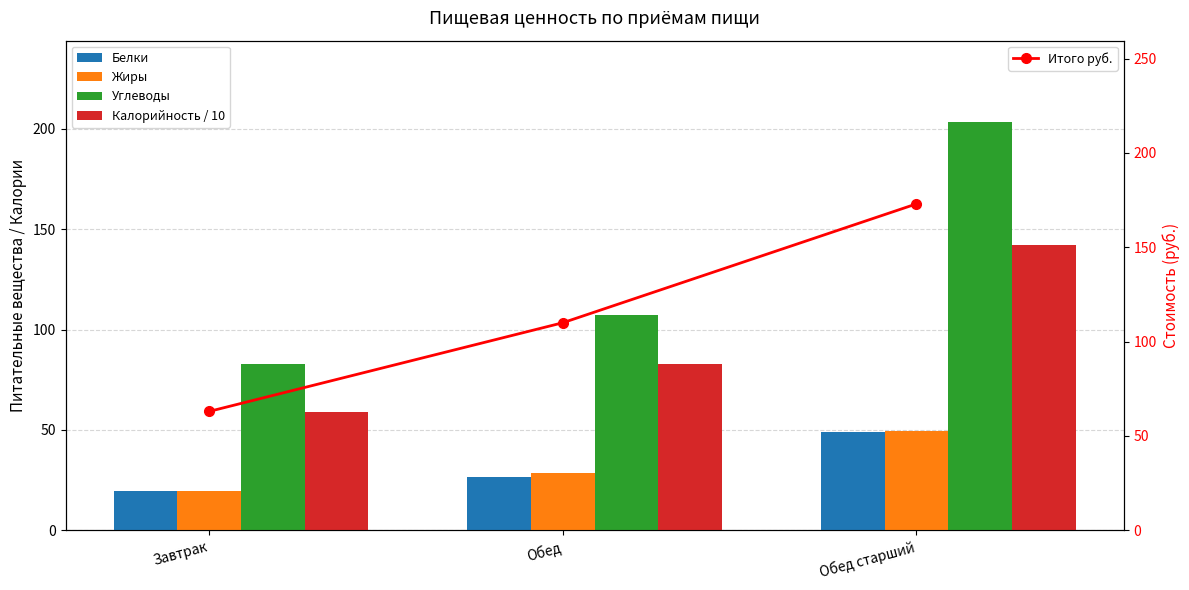

How many data points does each series have?

3